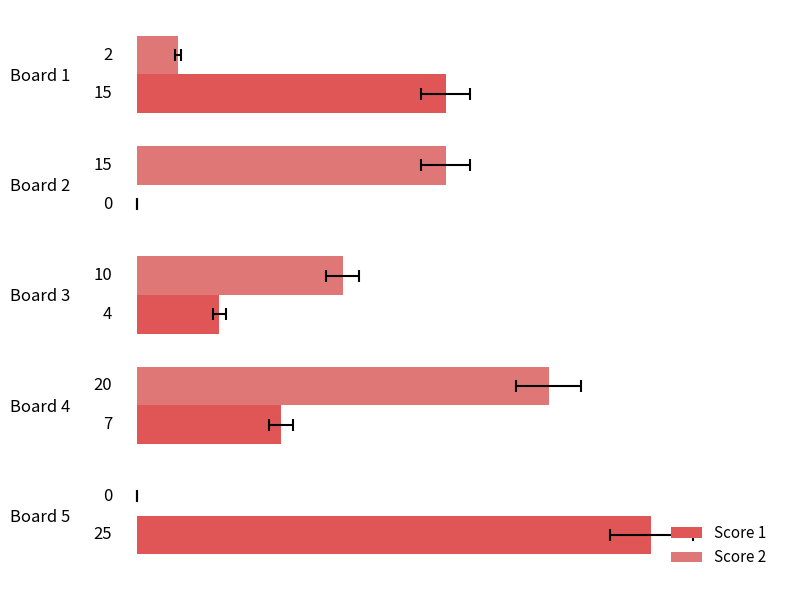

Which series has the largest total across all categories?

Score 1